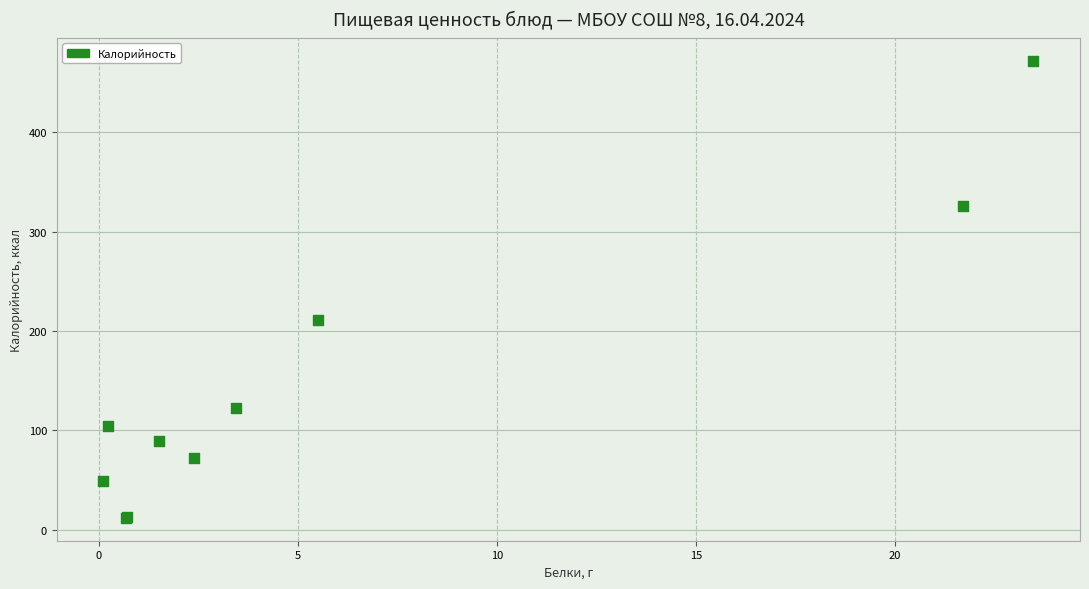

What Y value in the scatter plot is closest to 241?

211.1